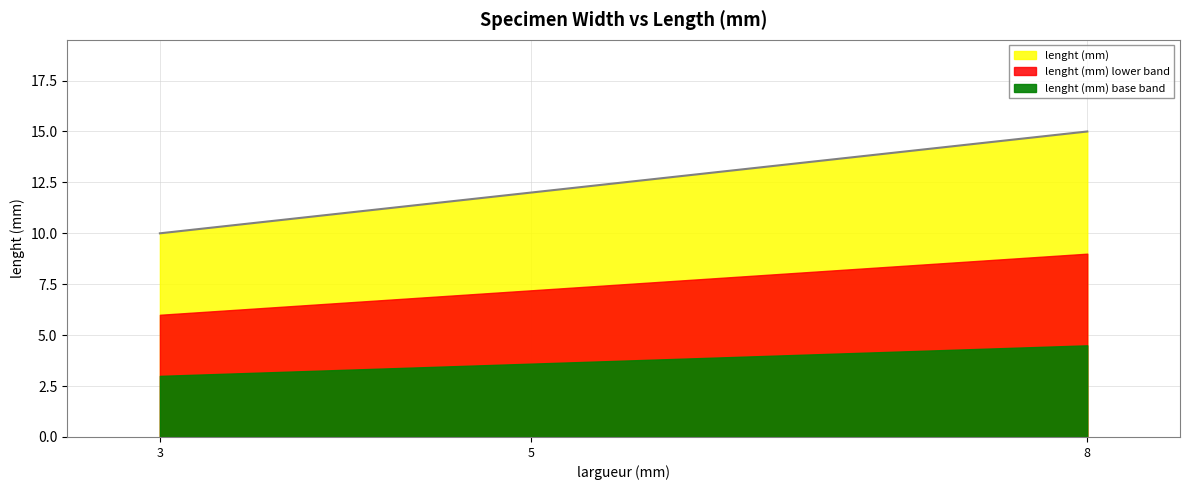

Where does the data first go above 12?

8